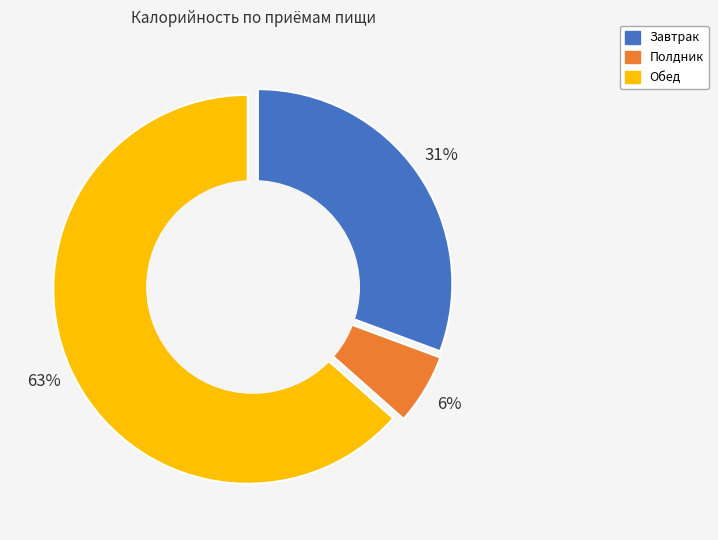

How many segments does this pie chart have?

3